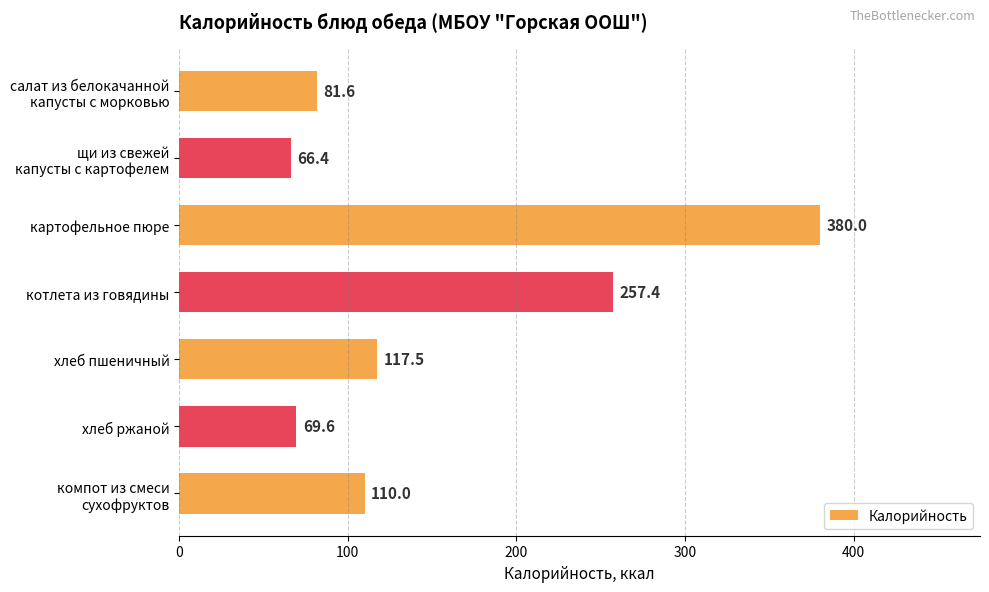

List the labels in order of value, largest first.

картофельное пюре, котлета из говядины, хлеб пшеничный, компот из смеси
сухофруктов, салат из белокачанной
капусты с морковью, хлеб ржаной, щи из свежей
капусты с картофелем